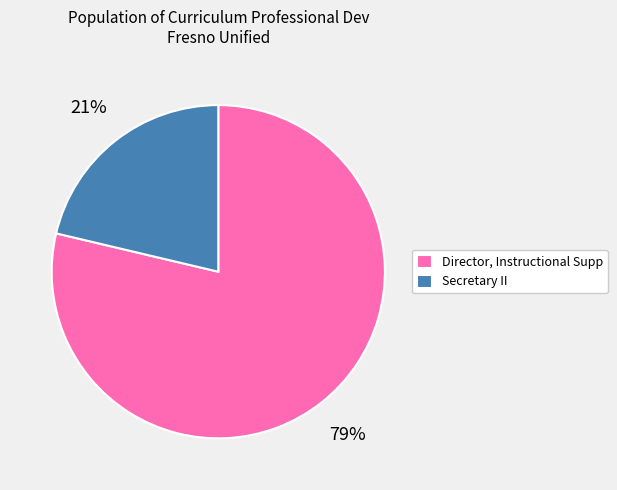

Is the sum of Secretary II and Director, Instructional Supp greater than half?

Yes